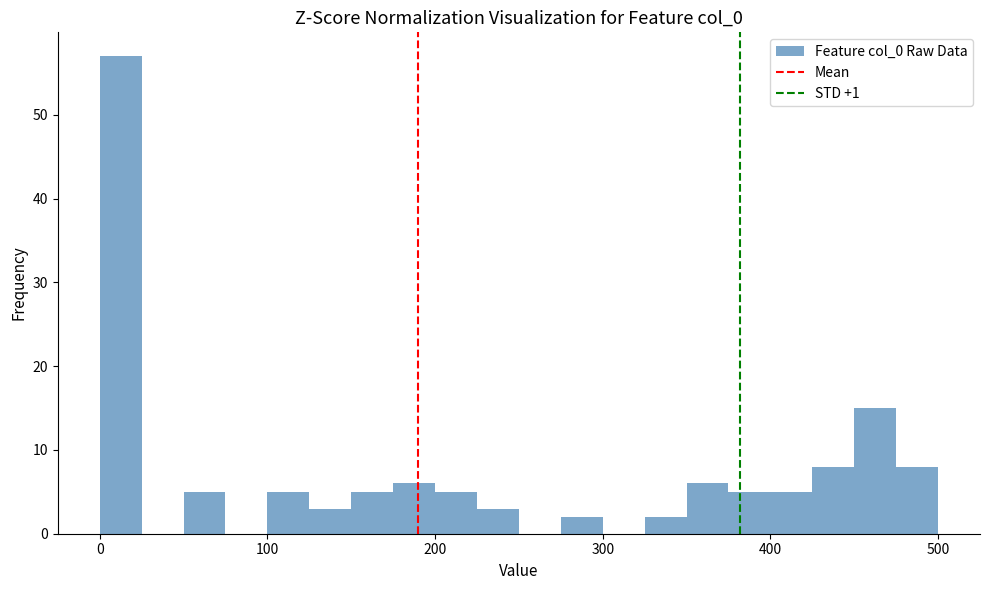

Read against the x-axis, roughly where is the centre of the tallest bar?

10